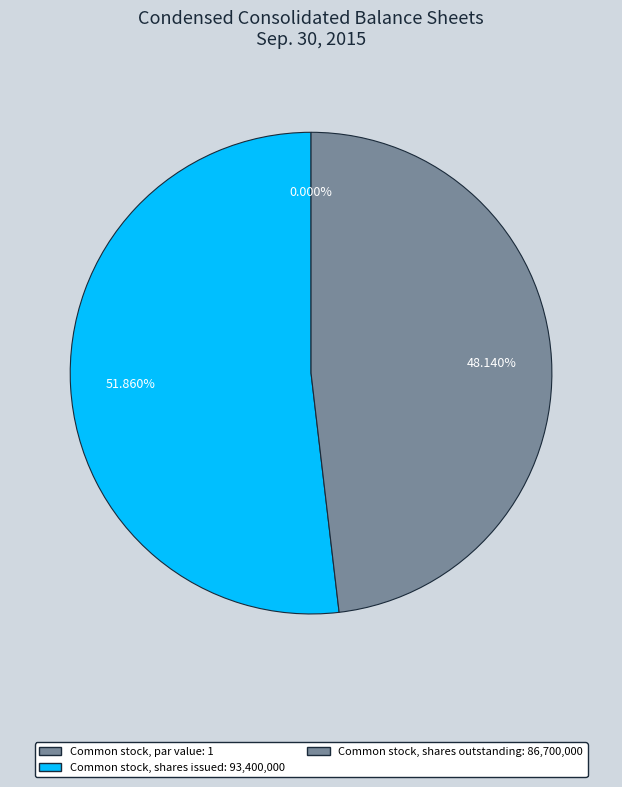

To the nearest percent, what percentage of the pie is Common stock, shares issued?

52%